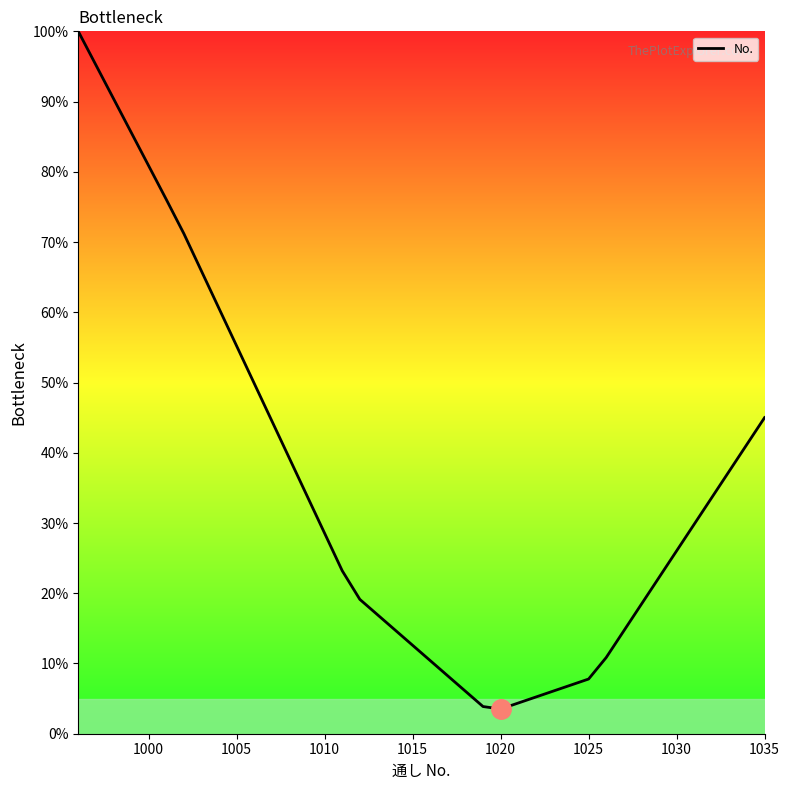

What is the difference between the maximum and minimum values?

96.5